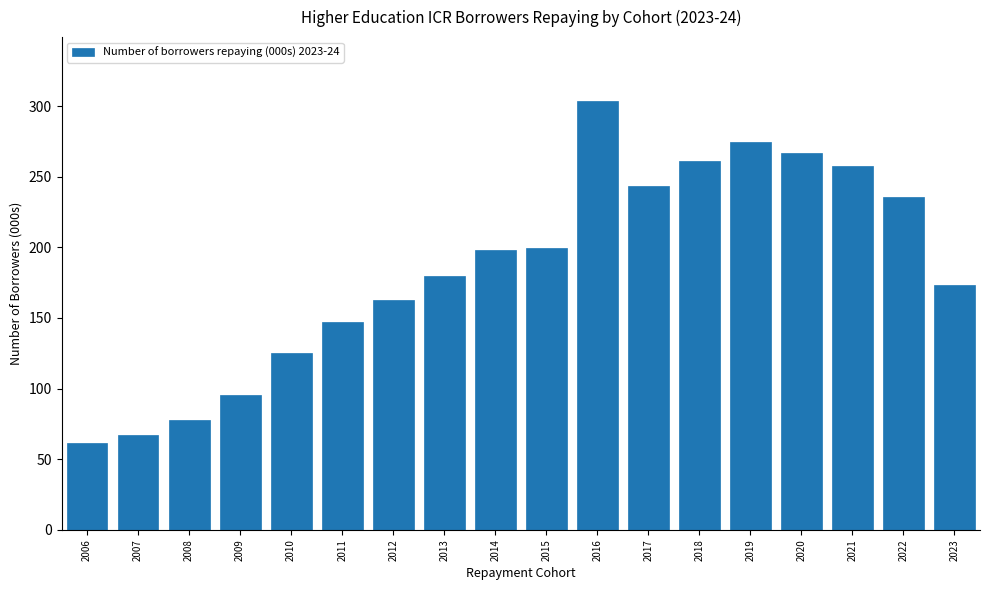

Which has a higher value, 2008 or 2018?

2018